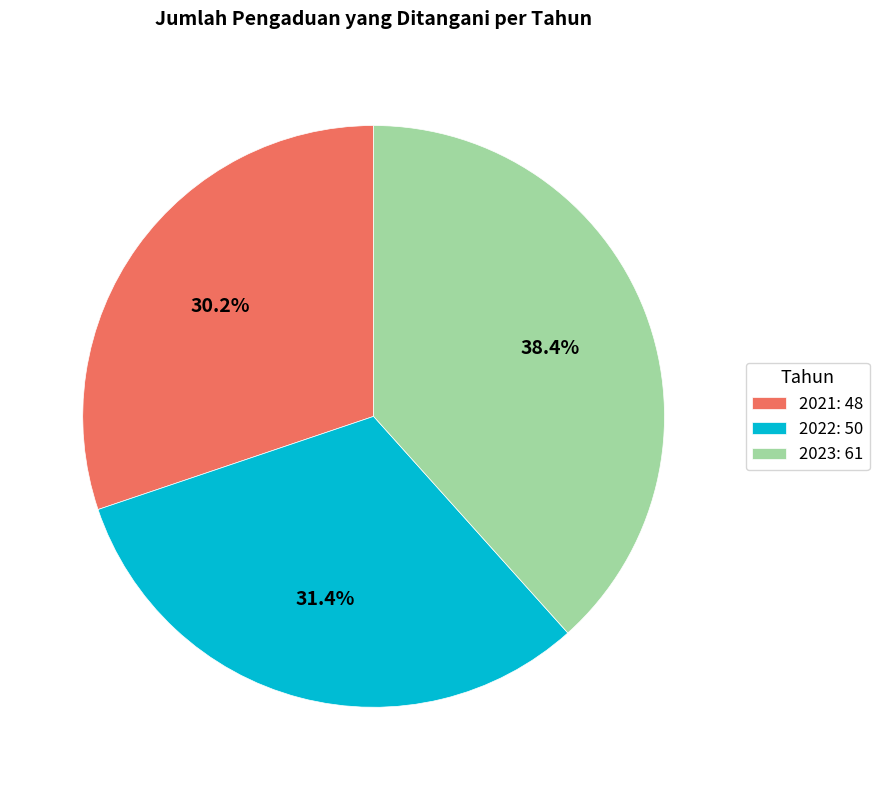

To the nearest percent, what is the combined percentage of 2022 and 2023?

70%